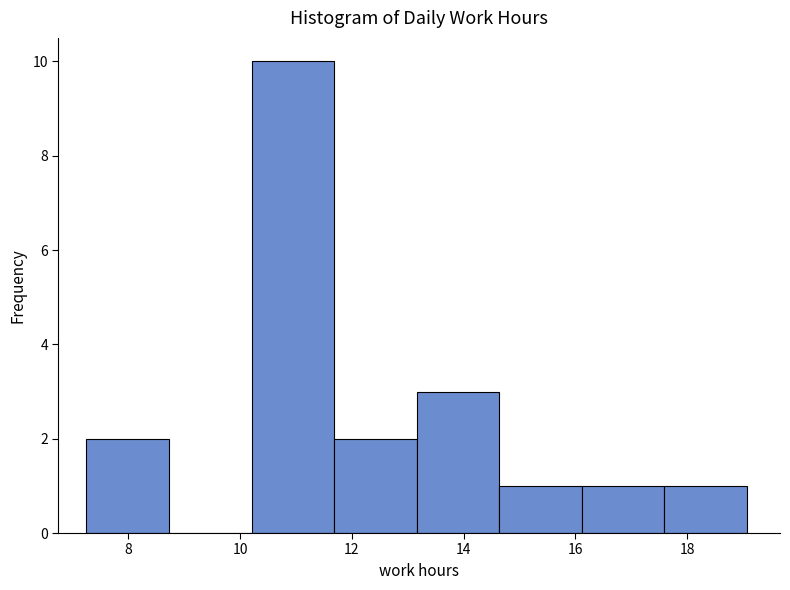

How tall is the bar that spans 14.6 to 16.2 on the x-axis? Neither the bar edges nor the heights are printed on the chart, so give them approximately, as read against the axes.

1